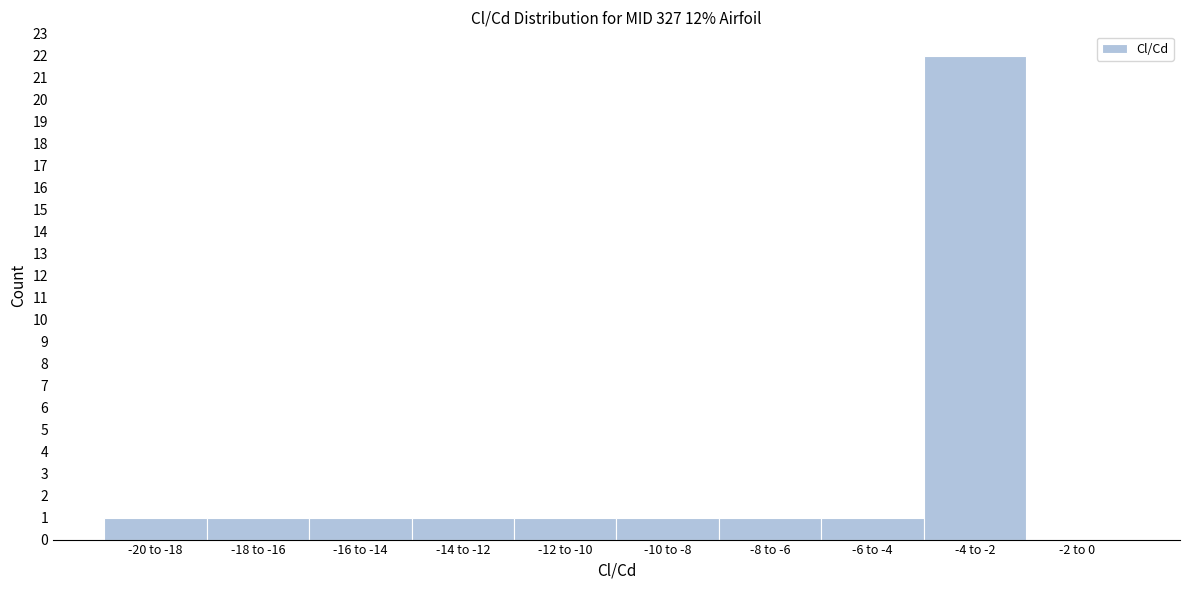

Reading left to right, extract all data points from this chart.

-20 to -18=1	-18 to -16=1	-16 to -14=1	-14 to -12=1	-12 to -10=1	-10 to -8=1	-8 to -6=1	-6 to -4=1	-4 to -2=22	-2 to 0=0